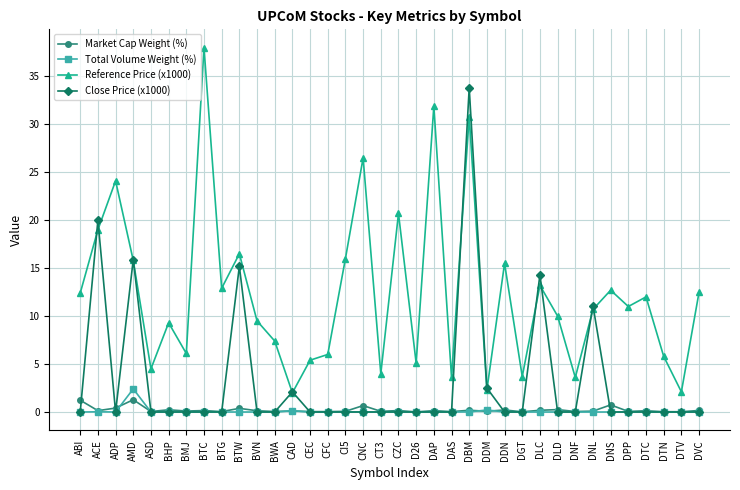

Count the number of categories in the chart.

36